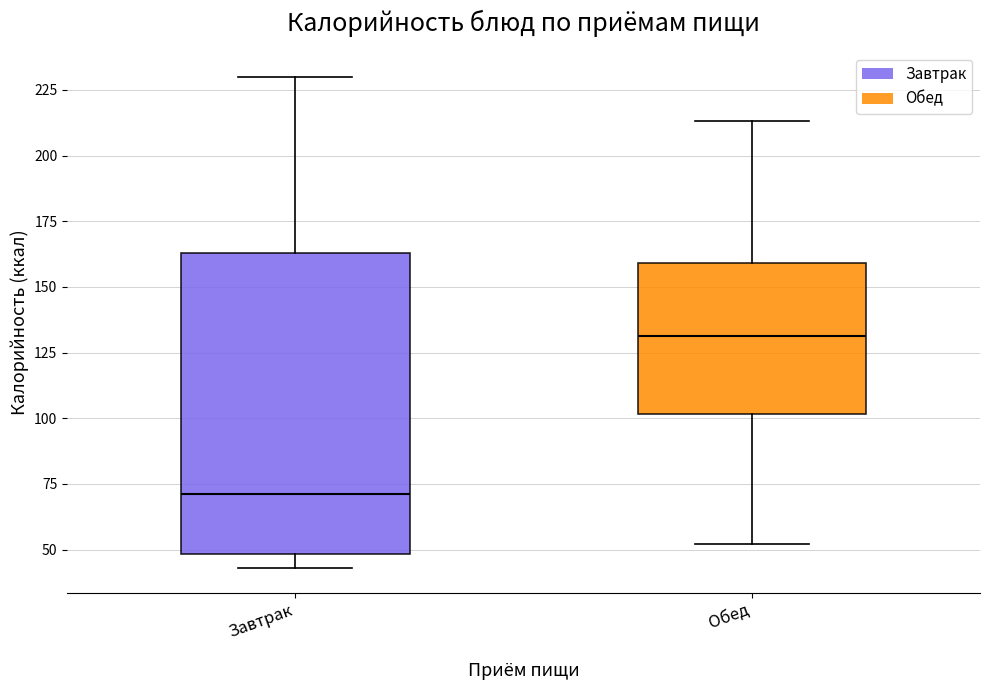

Where is the upper edge of the box for Обед on the y-axis? The values are not printed on the chart, so give them approximately, as read against the axis.

160